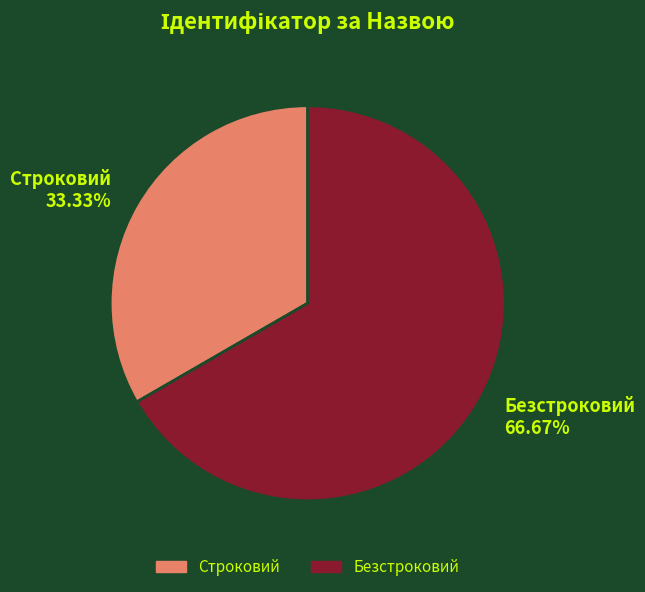

What percentage is the Строковий slice, to the nearest percent?

33%